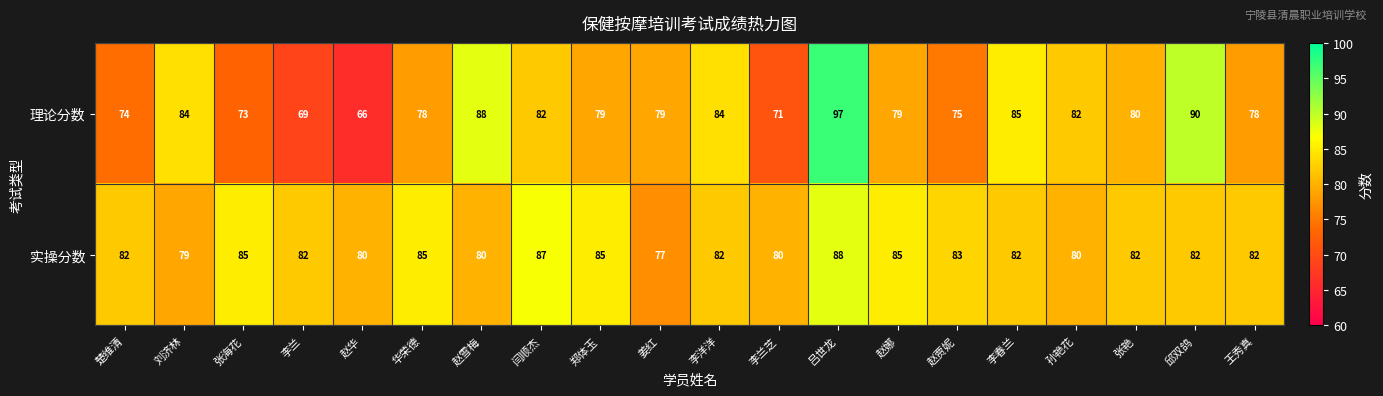

True or false: 理论分数 has a value of 43 at 赵娜.

False